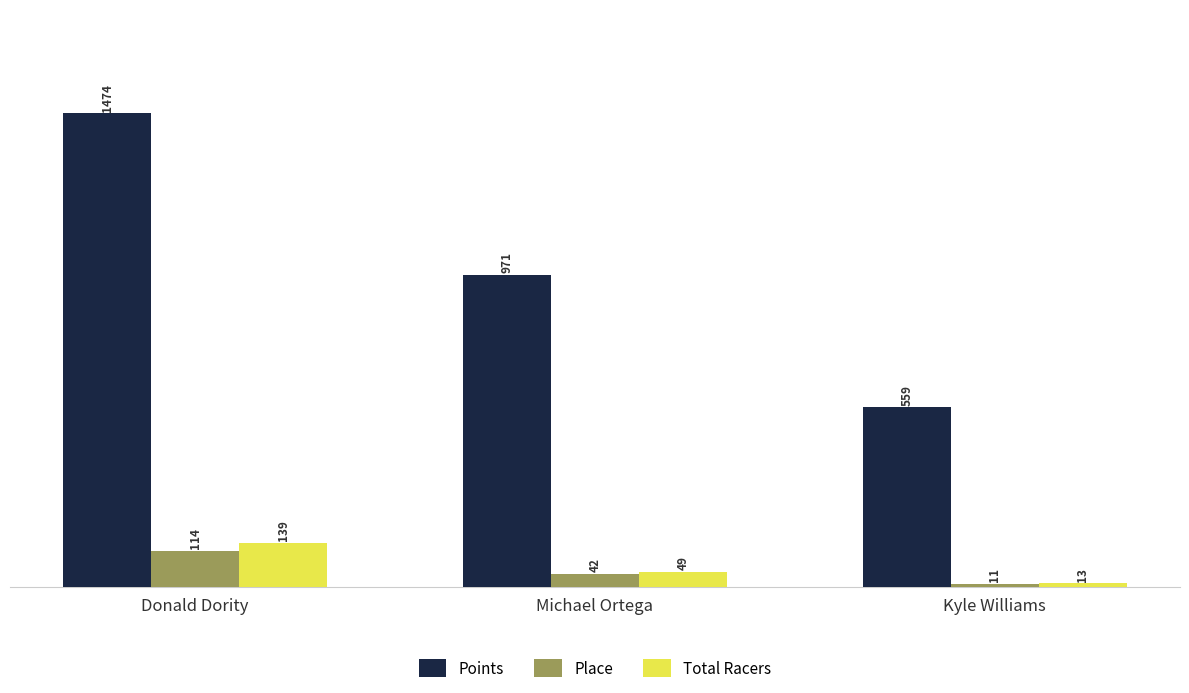

At how many categories does at least one series exceed 65?

3